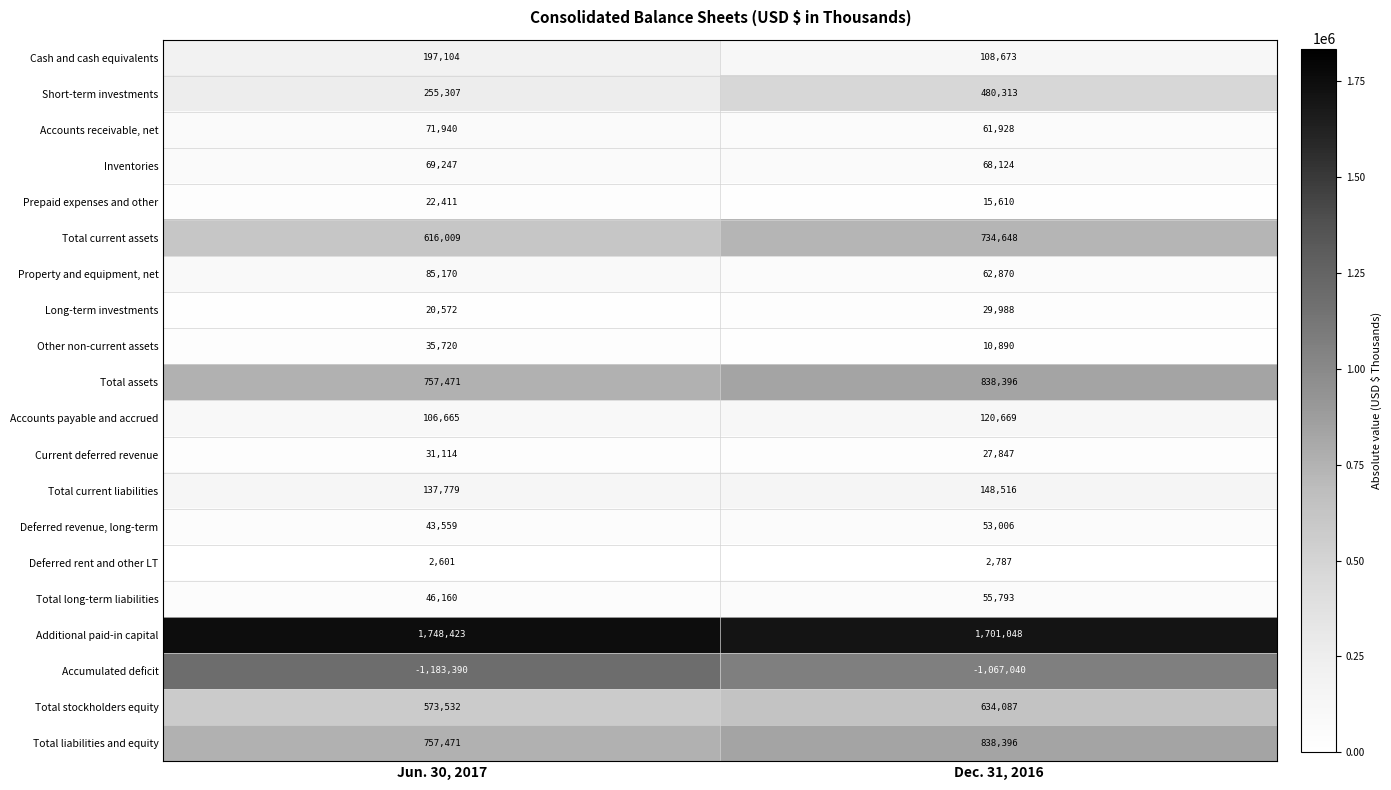

Rank the categories by Other non-current assets value from lowest to highest.

Dec. 31, 2016, Jun. 30, 2017